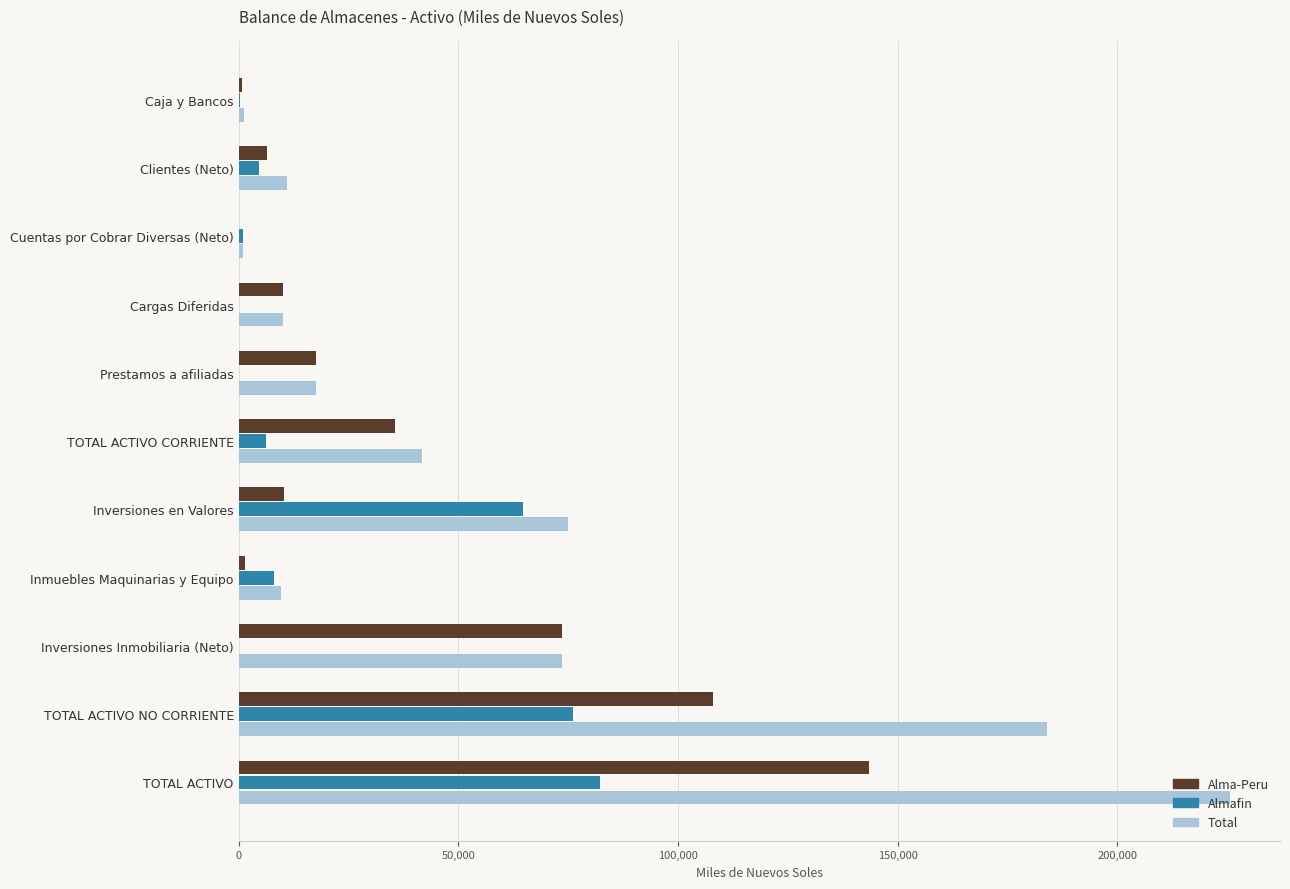

What value does the Alma-Peru series have at Inversiones en Valores?

10254.3